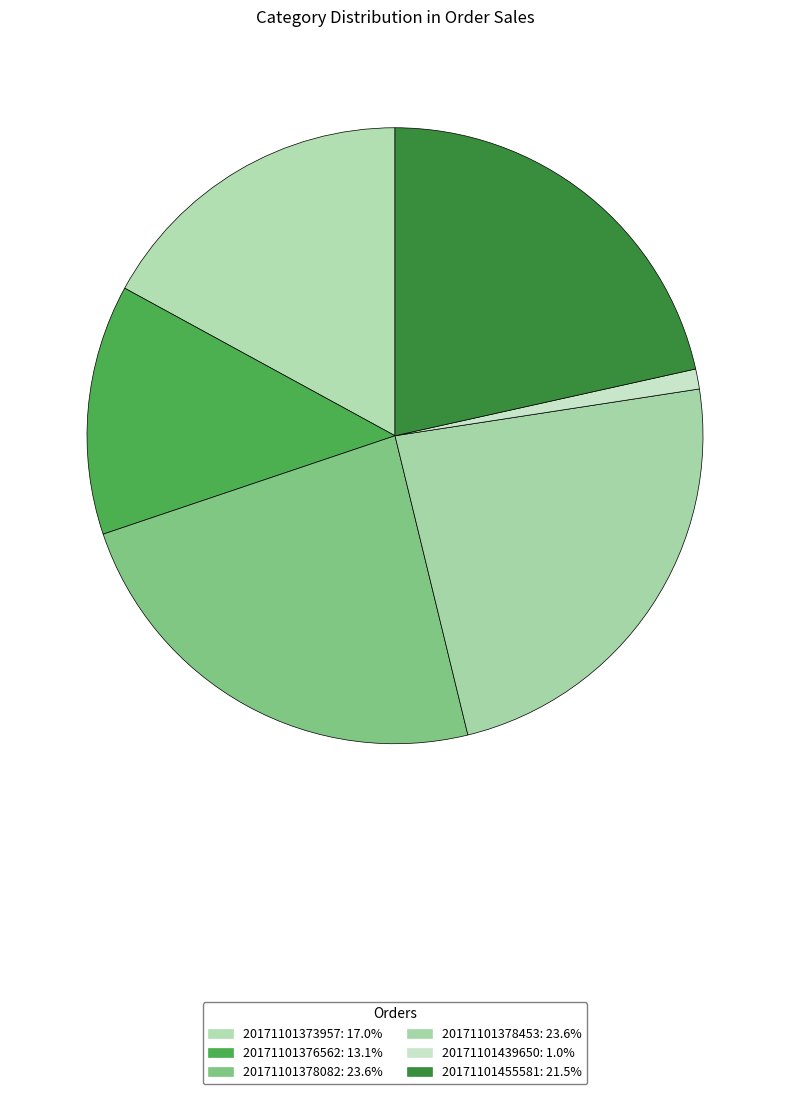

To the nearest percent, what portion does 20171101373957 represent?

17%